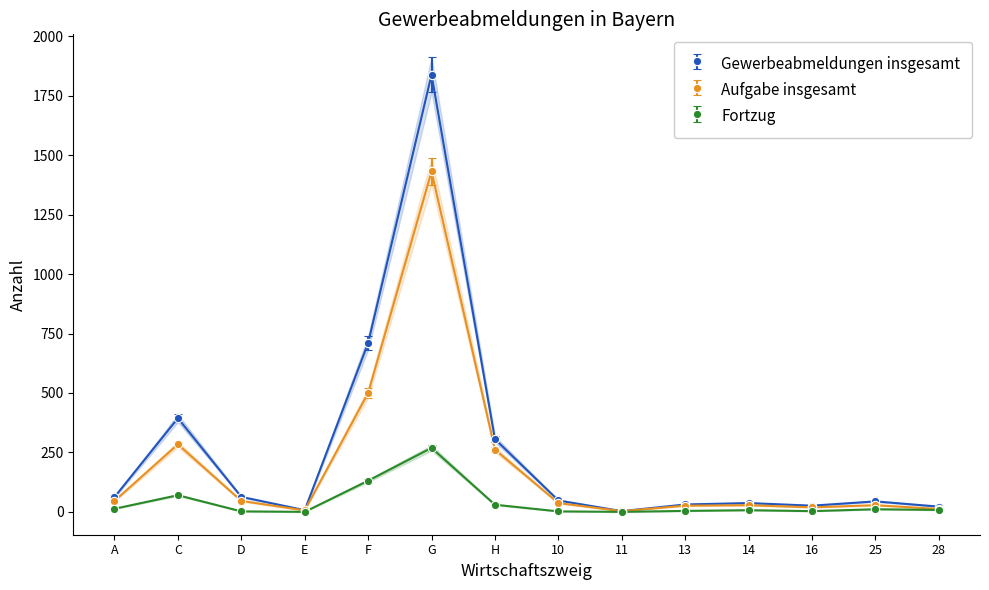

What are all the series names shown in the legend?

Gewerbeabmeldungen insgesamt, Aufgabe insgesamt, Fortzug